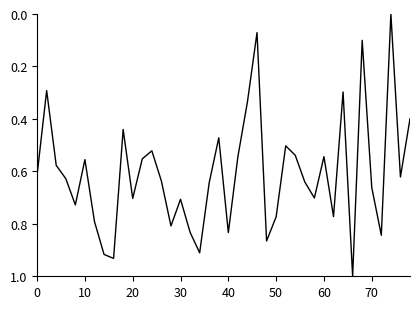

What is the maximum value shown in the chart?

1.0